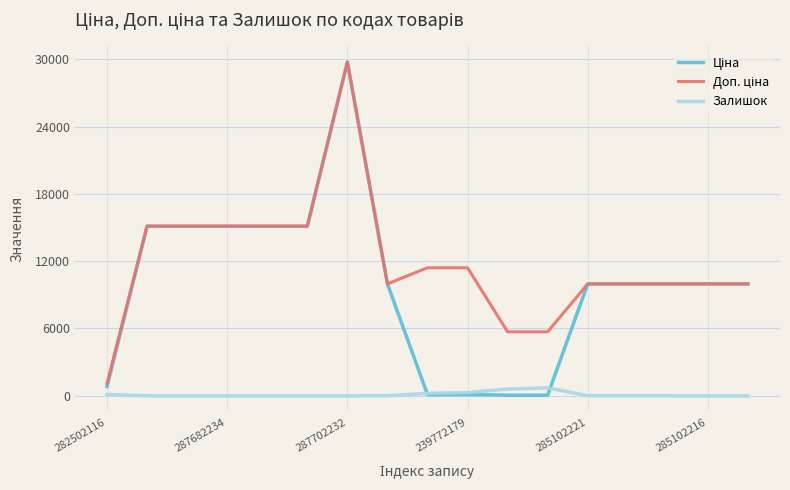

Which series has the largest range (max minus min)?

Ціна